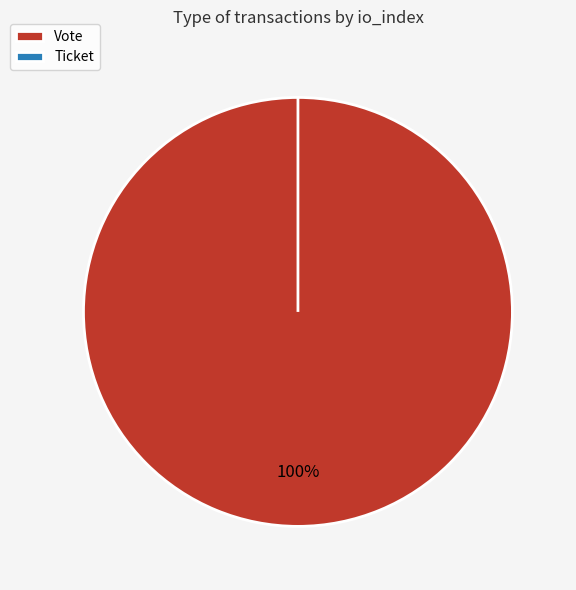

Rank the categories by value from highest to lowest.

Vote, Ticket